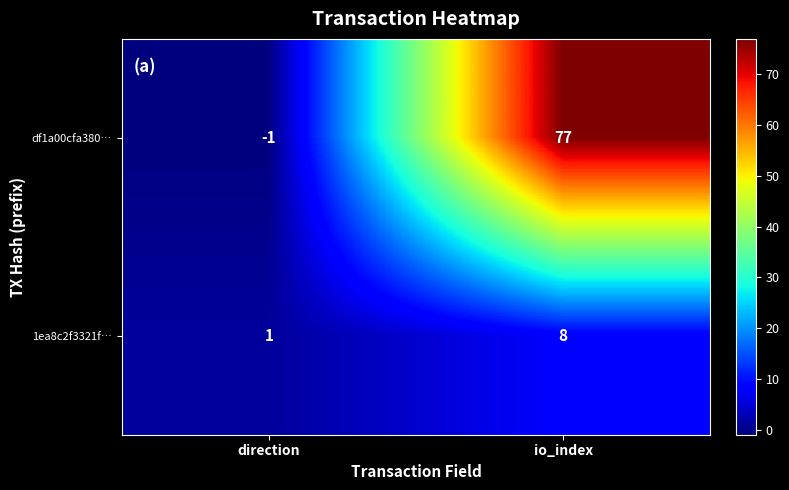

Reading left to right, transcribe all the data shown in this chart.

df1a00cfa380…: -1	77
1ea8c2f3321f…: 1	8